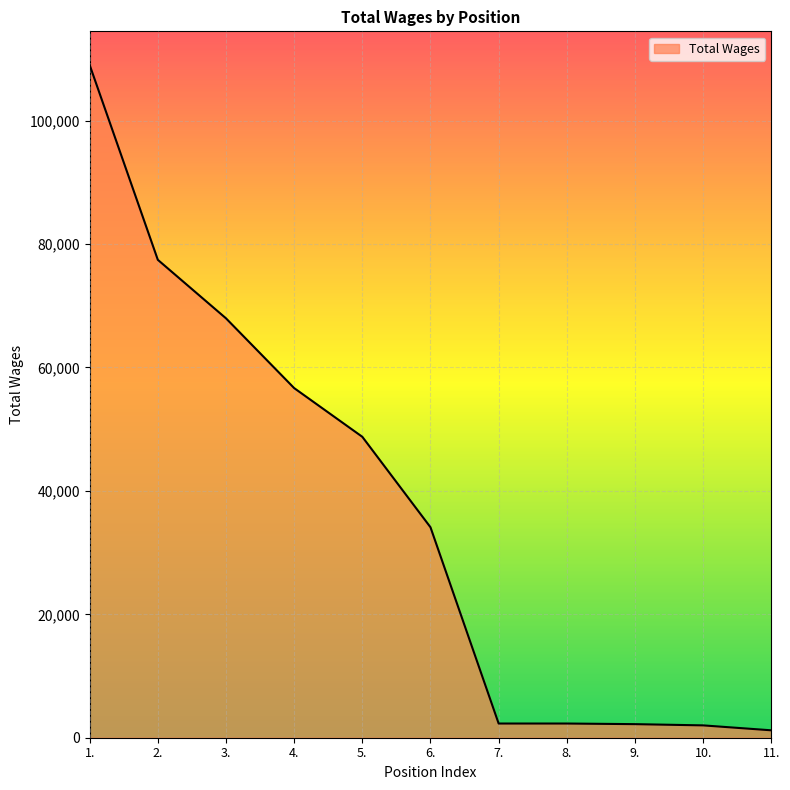

What is the change in value from 4. to 6.?

-22556